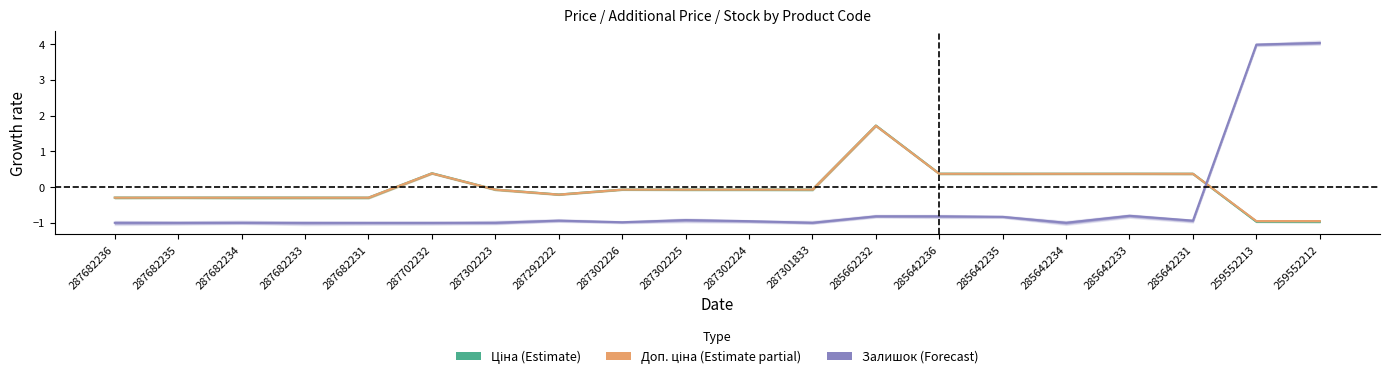

What is the maximum value for Доп. ціна?

1.7